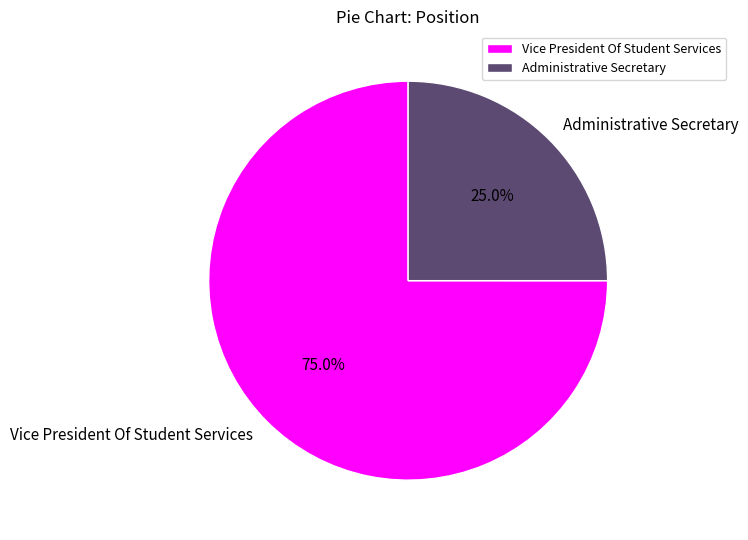

To the nearest percent, what percentage of the pie is Vice President Of Student Services?

75%